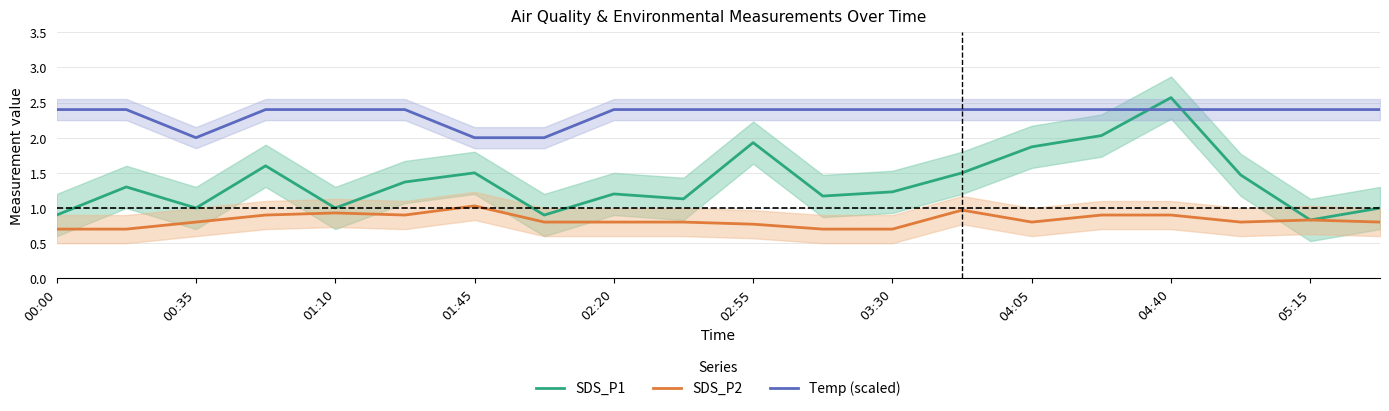

Is the value of SDS_P1 at 04:40 greater than the value of SDS_P2 at 00:35?

Yes